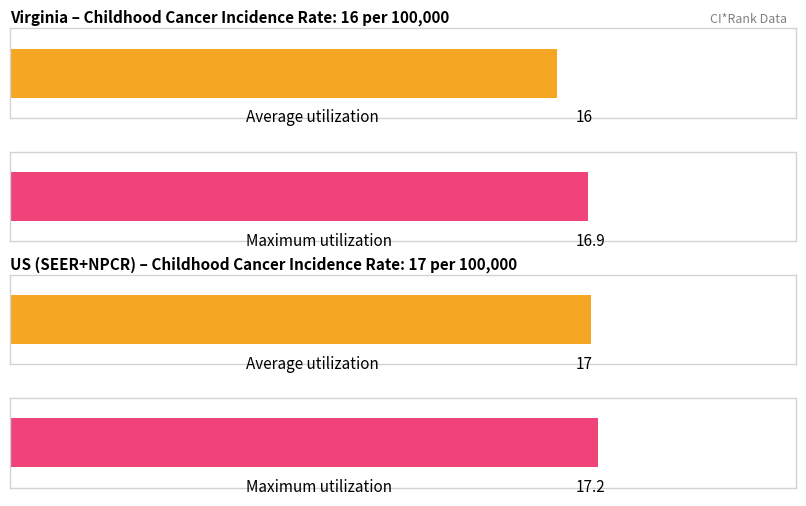

What is the value of the Upper 95% Confidence Interval bar at the 1st from the left?

16.9